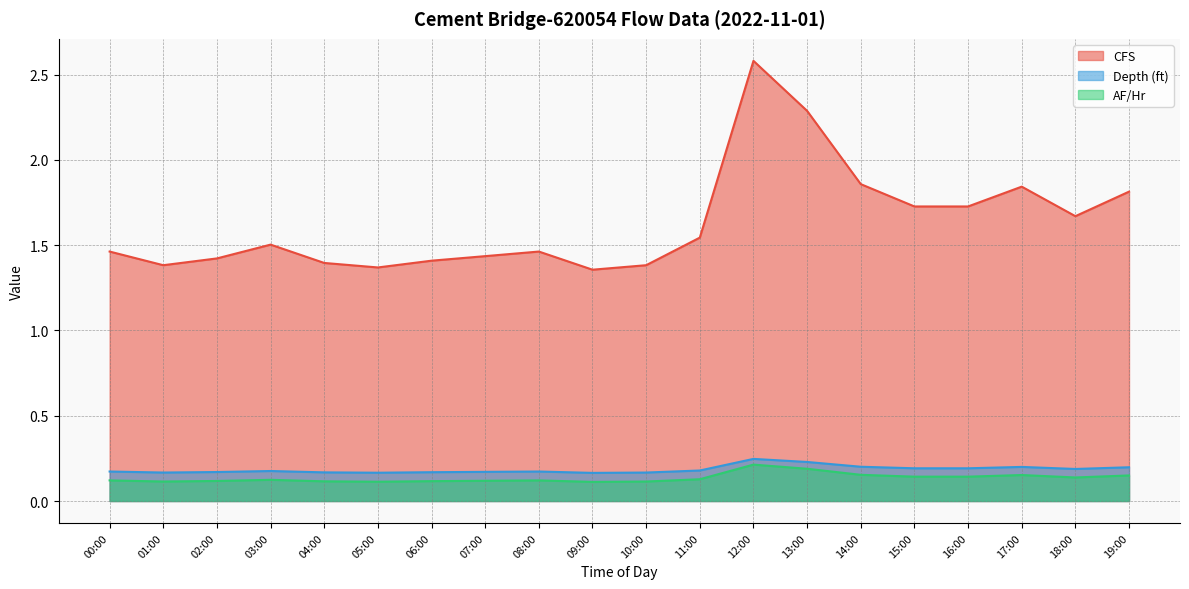

Count the number of data series in this chart.

3